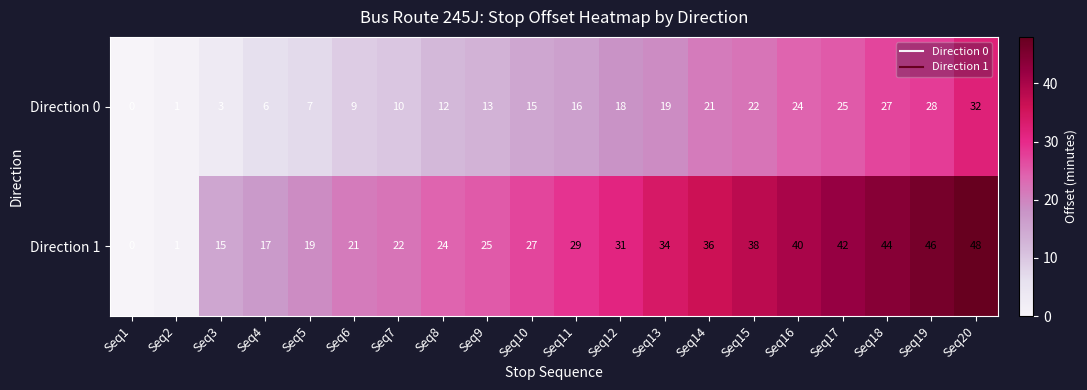

Which label corresponds to the largest value in the chart?

Seq20